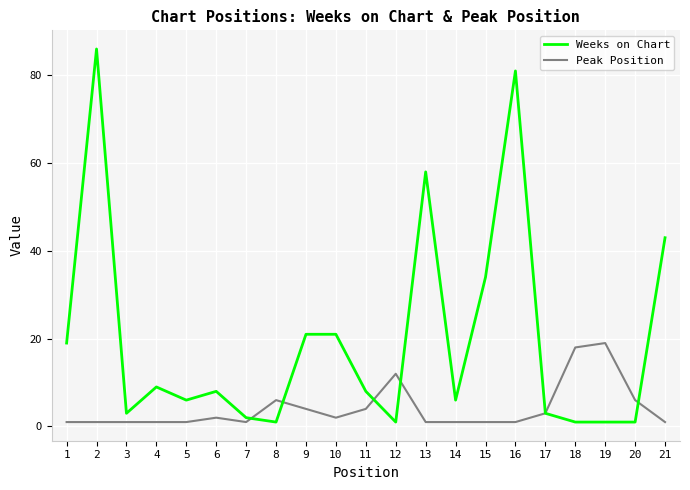

Which series changed the most between 12 and 20?

Peak Position